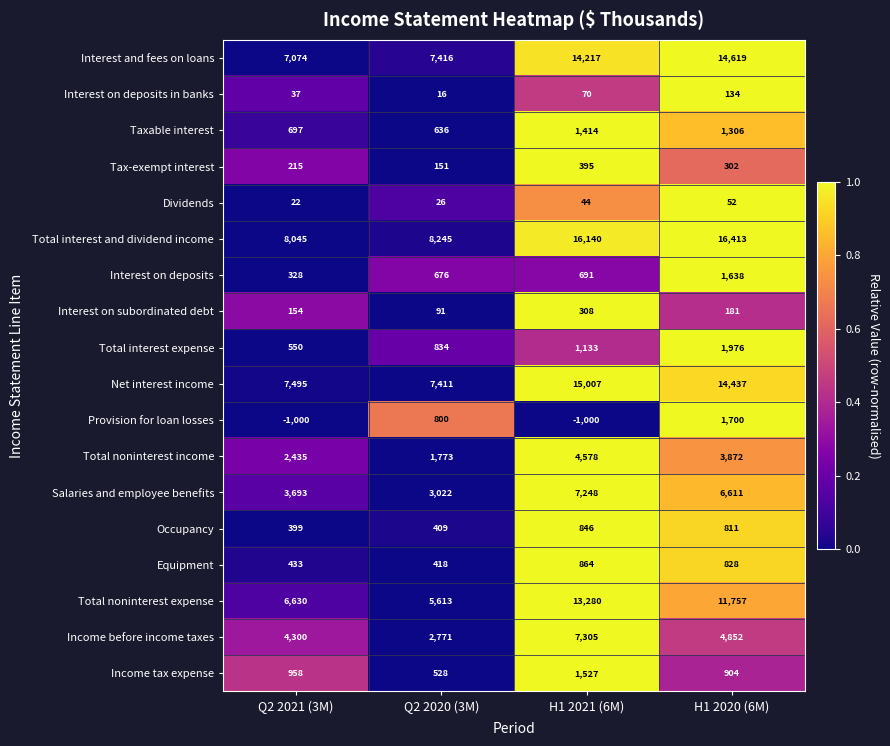

What is the difference between the Income tax expense values at Q2 2020 (3M) and H1 2020 (6M)?

376